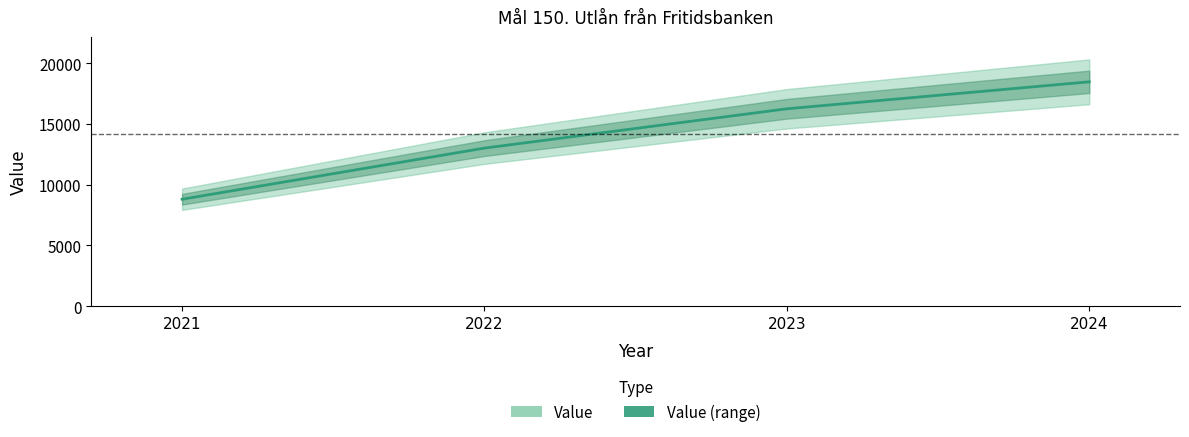

How many values are below 16246?

2